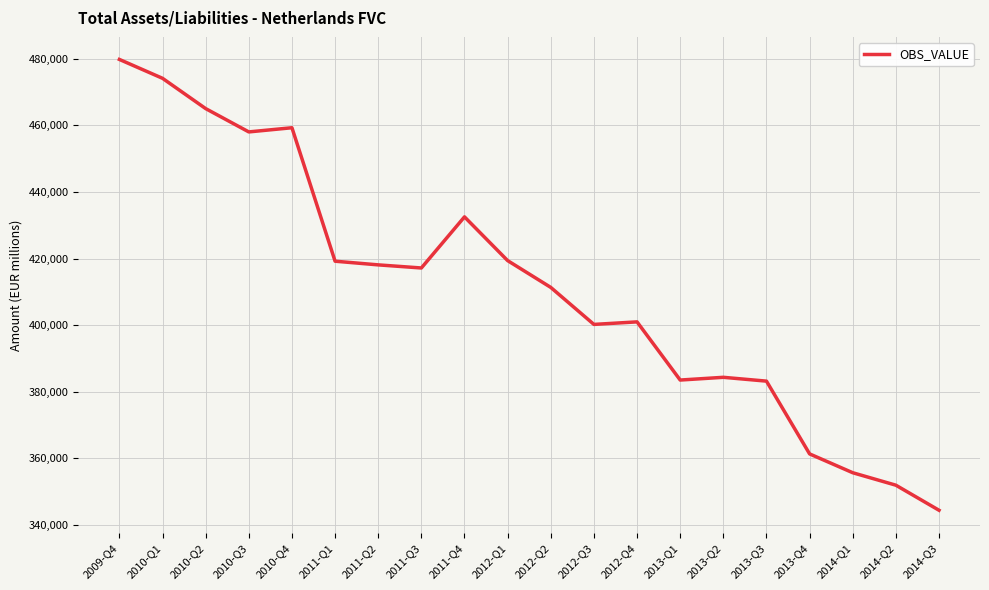

What value does the data have at 2012-Q2, to the nearest 100?

411300